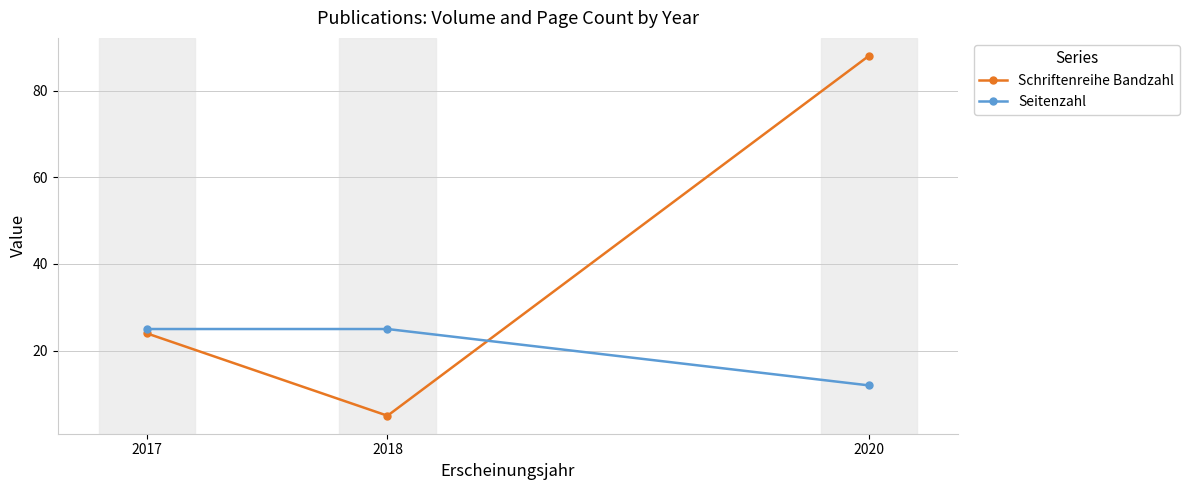

At how many categories does at least one series exceed 87?

1